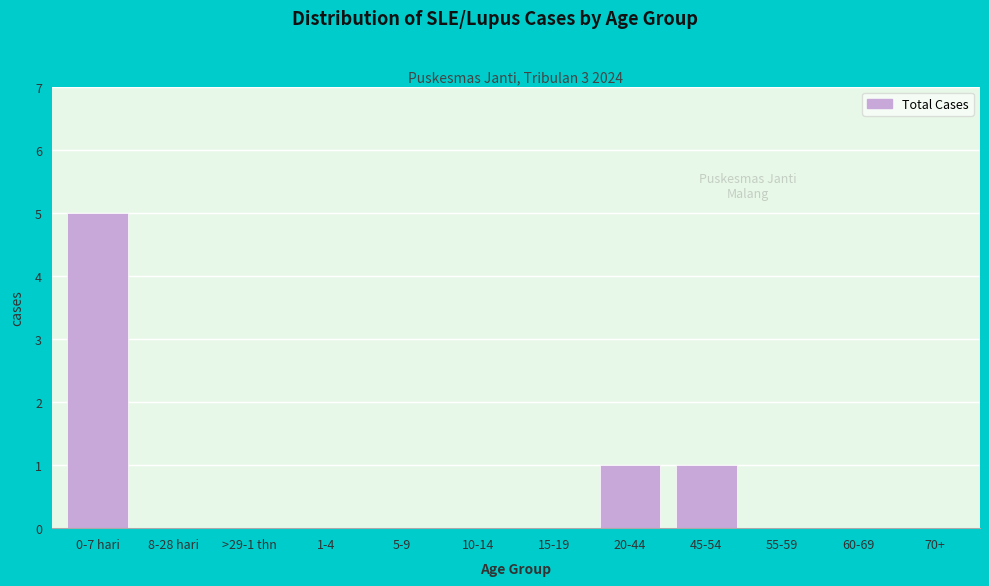

Reading left to right, list all the values displayed in this chart.

0-7 hari=5	8-28 hari=0	>29-1 thn=0	1-4=0	5-9=0	10-14=0	15-19=0	20-44=1	45-54=1	55-59=0	60-69=0	70+=0